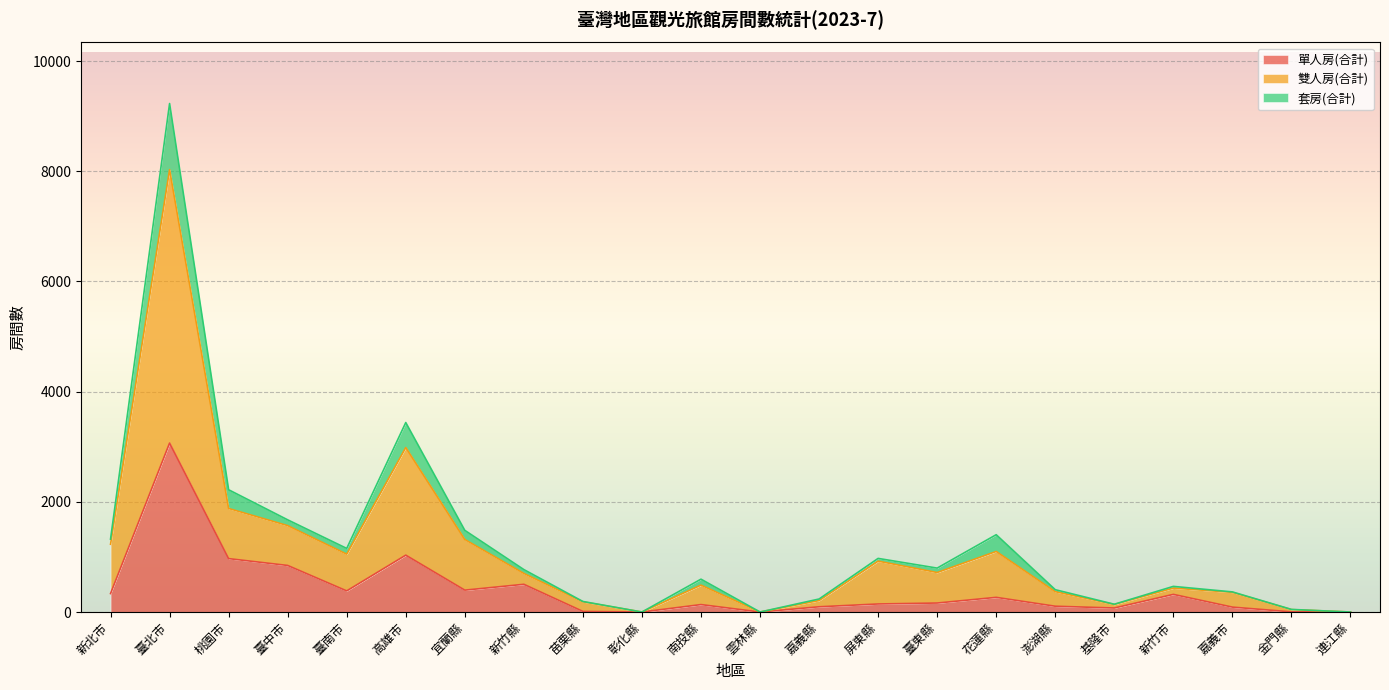

At how many categories does at least one series exceed 8463?

1